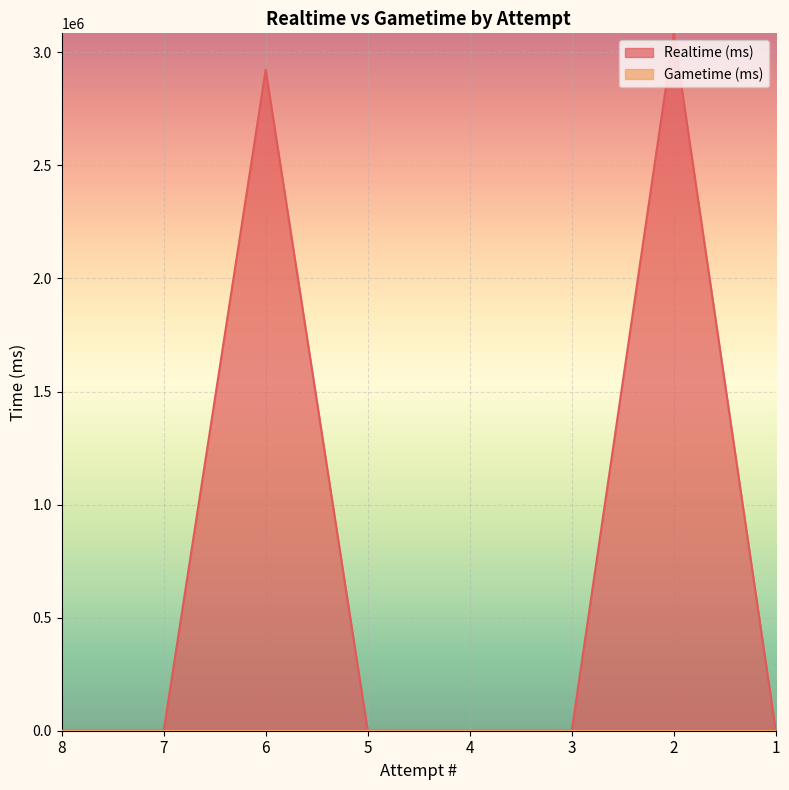

Which label corresponds to the smallest value in the chart?

8